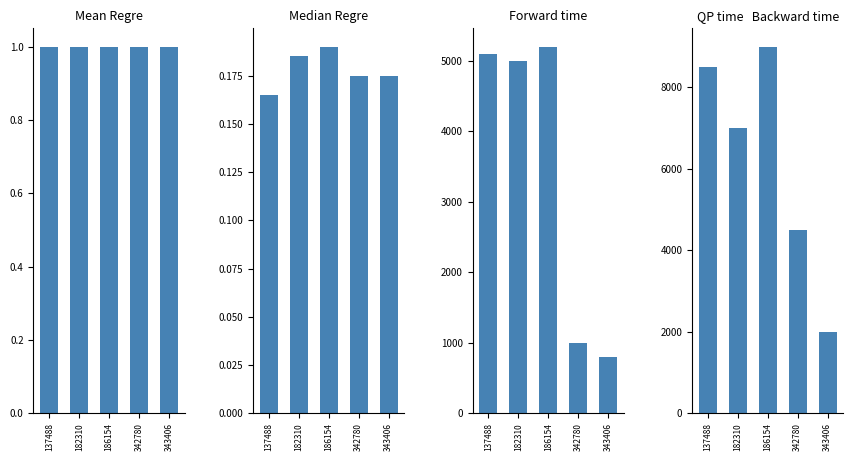

What is the minimum value for Count?

1.0